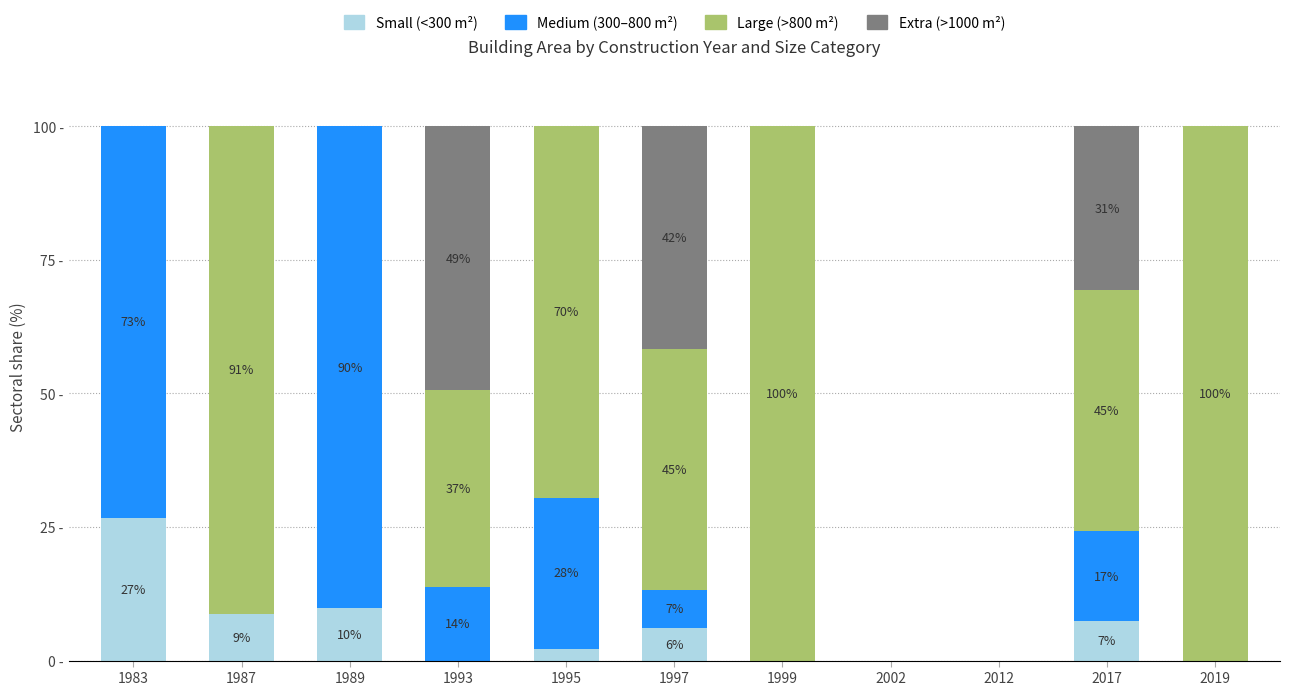

Are the bars grouped side by side (vs. stacked)?

No